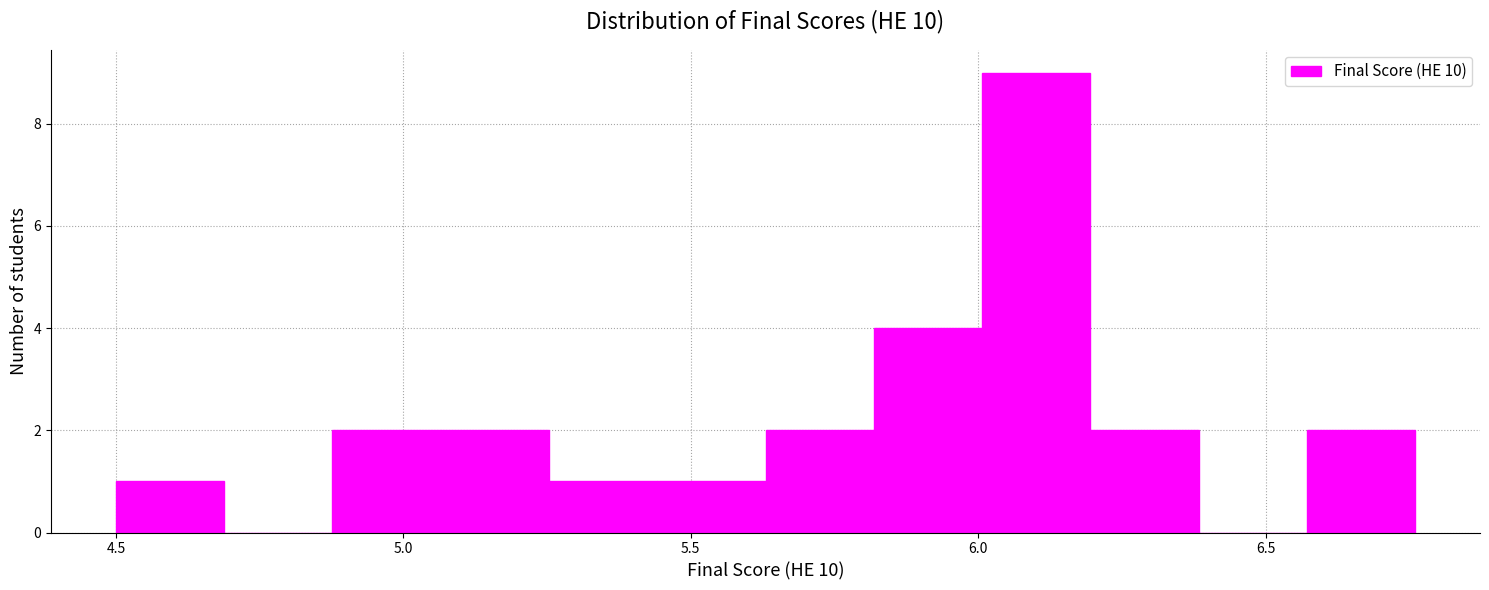

Read against the x-axis, roughly where is the centre of the tallest bar?

6.10